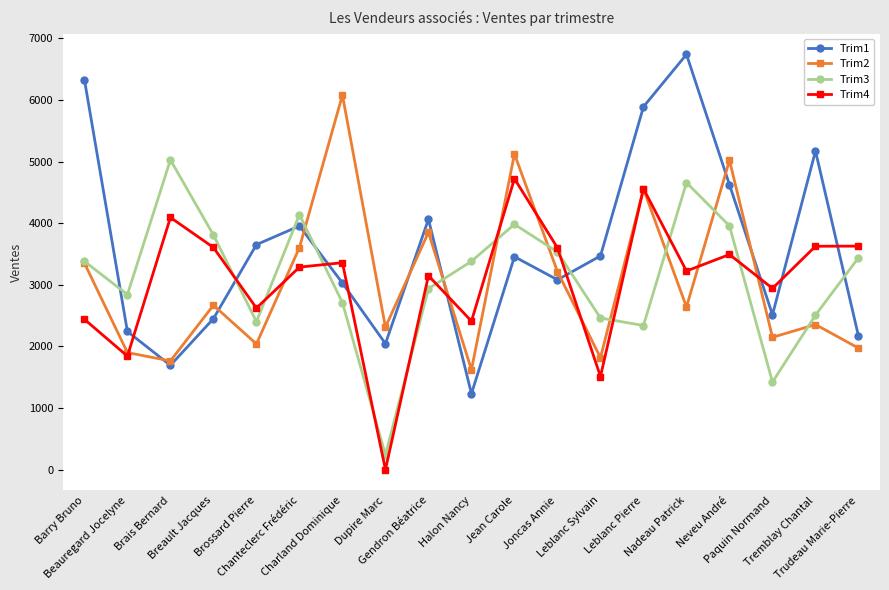

What is the average value of the Trim3 series?

3114